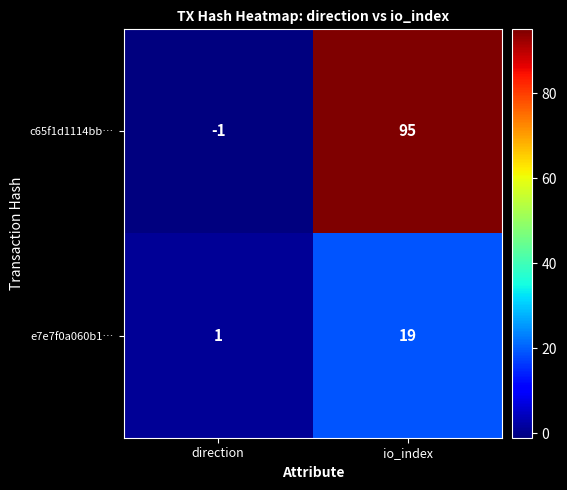

What is the difference between the e7e7f0a060b1… values at io_index and direction?

18